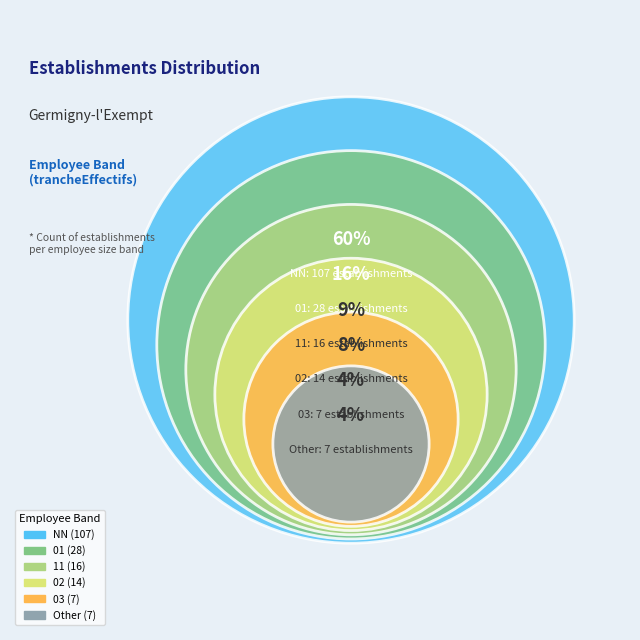

To the nearest percent, what is the average slice percentage?

17%